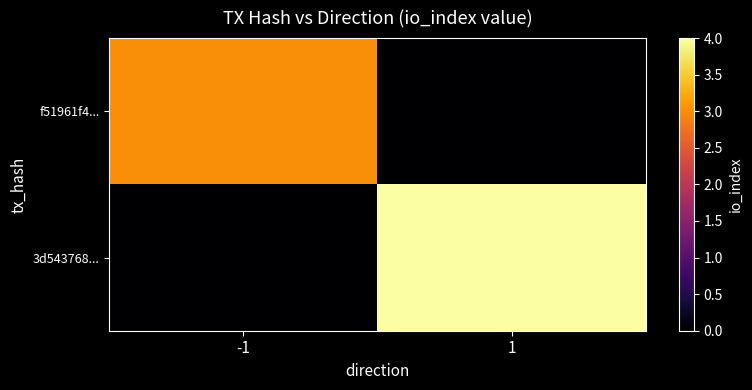

List the series in order of their overall mean, lowest first.

f51961f4..., 3d543768...